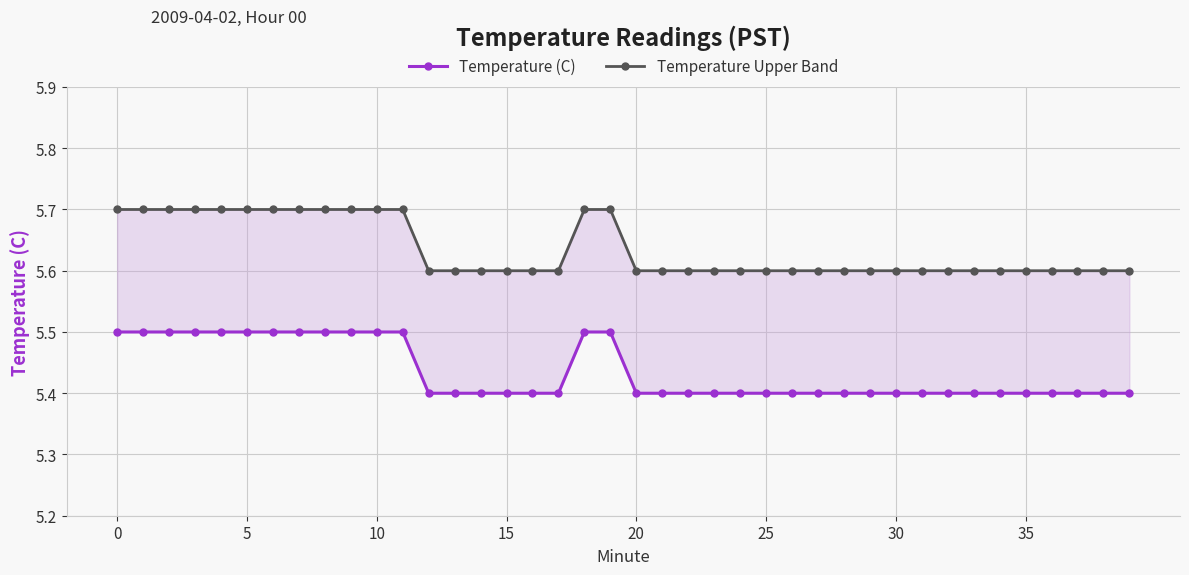

The value of Temperature Upper Band at 12 is 9.1. True or false?

False